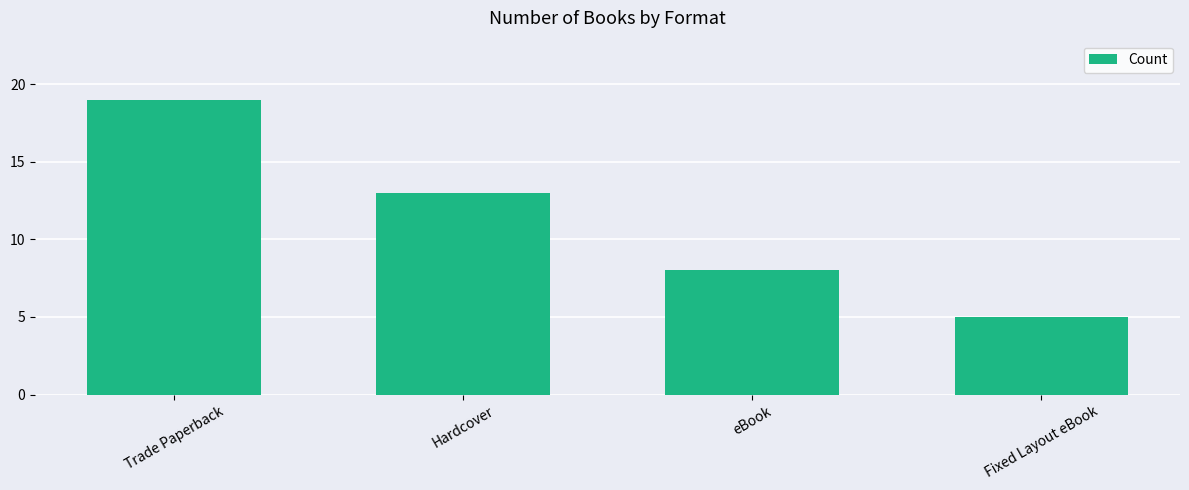

What is the difference between the maximum and minimum values?

14